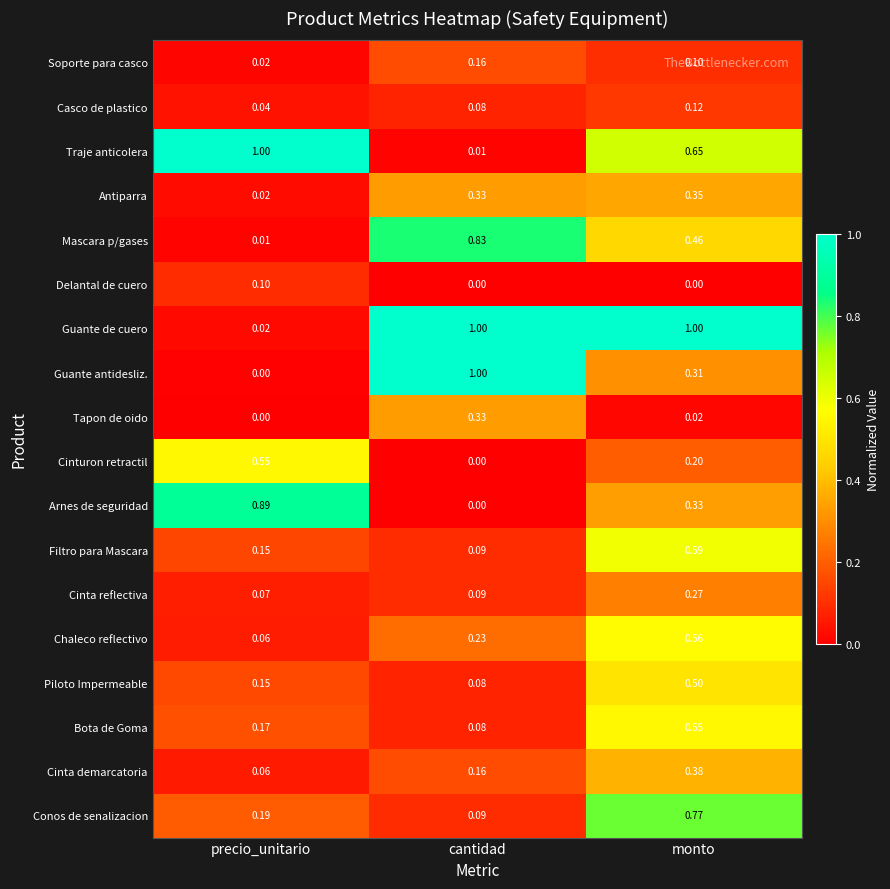

Which series has the widest spread of values?

Guante antidesliz.